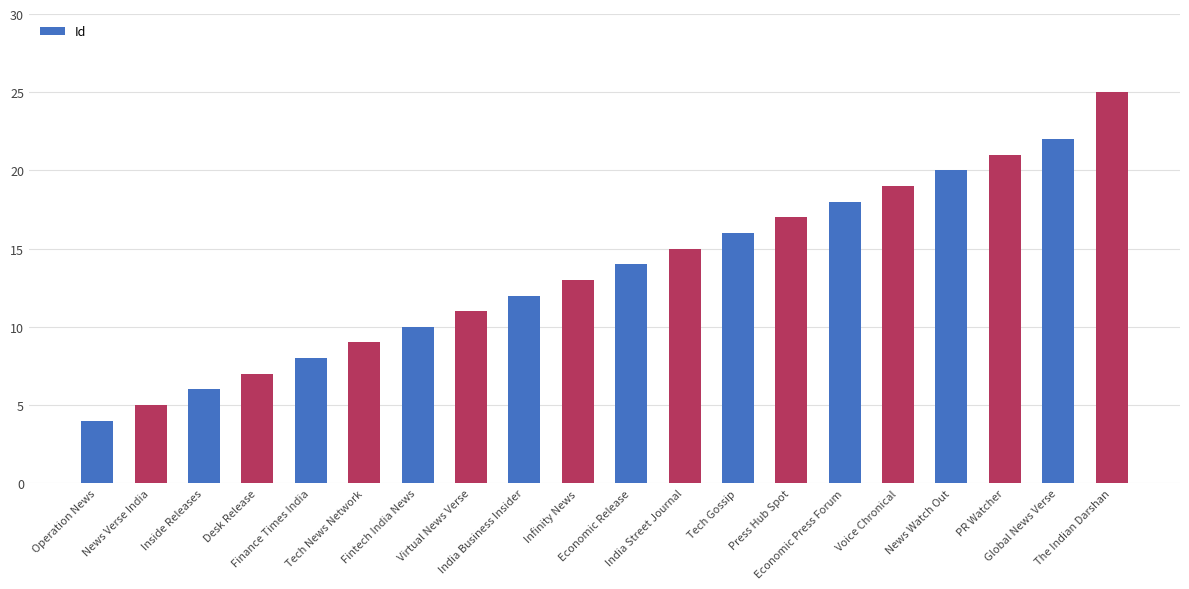

Reading right to left, transcribe all the data shown in this chart.

25	22	21	20	19	18	17	16	15	14	13	12	11	10	9	8	7	6	5	4